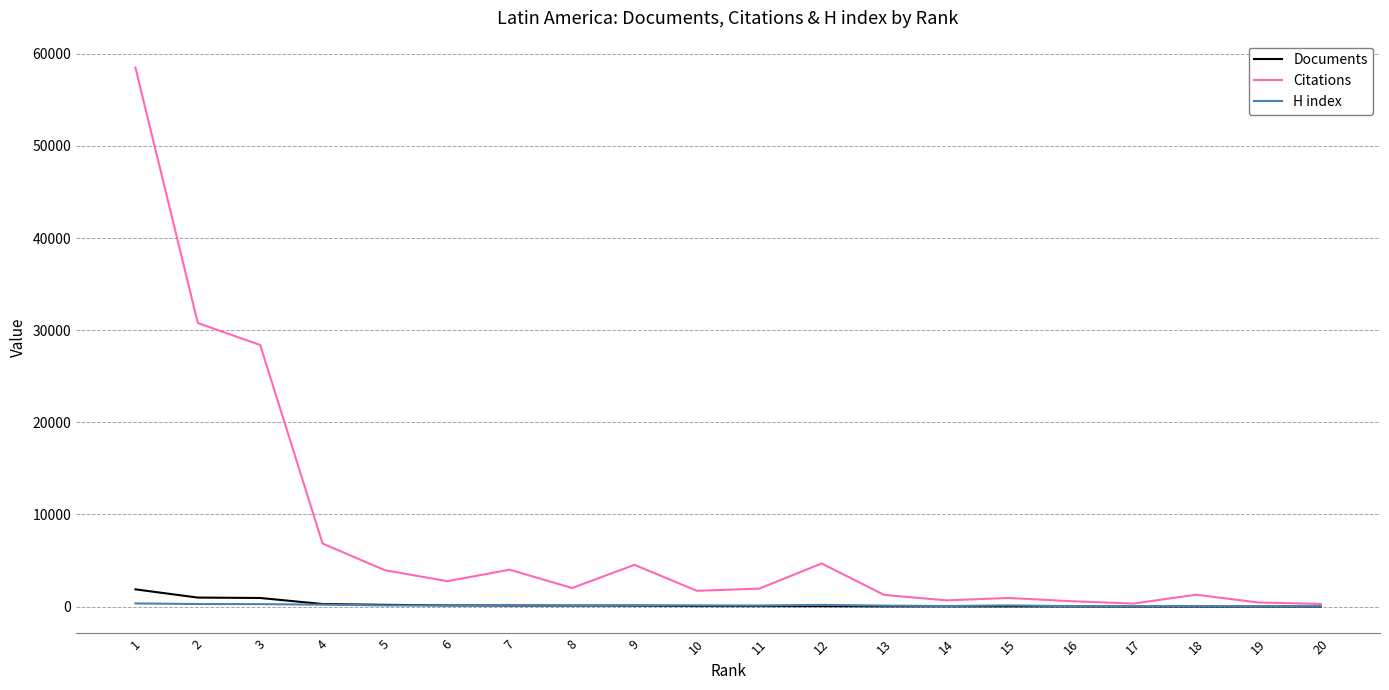

Count the number of data series in this chart.

3